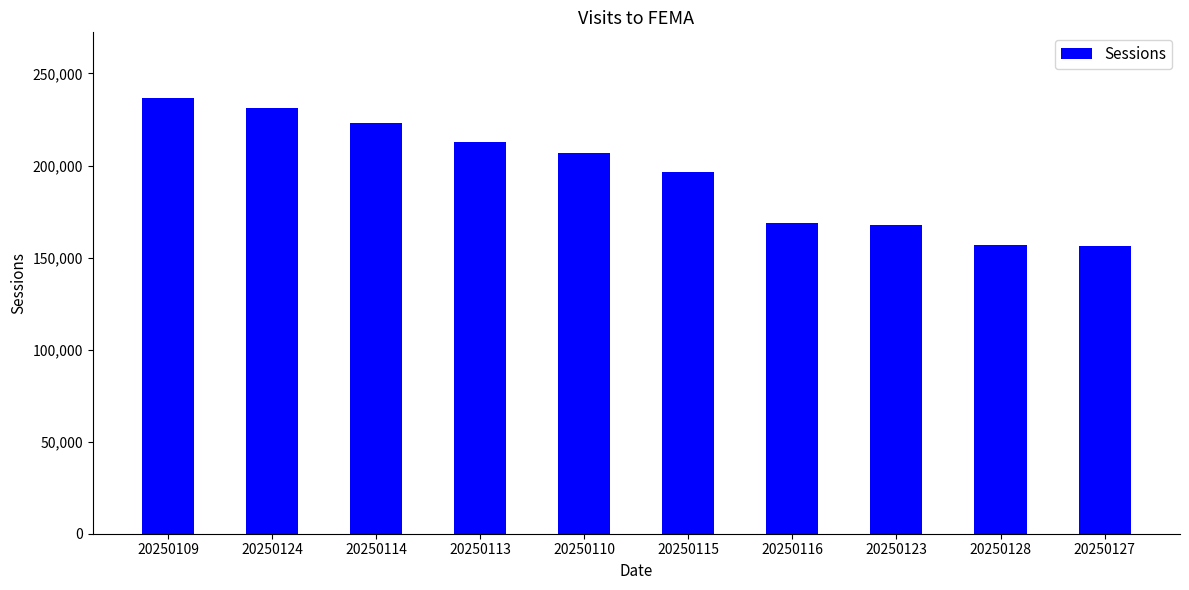

At which label does the data first exceed 206810?

20250109